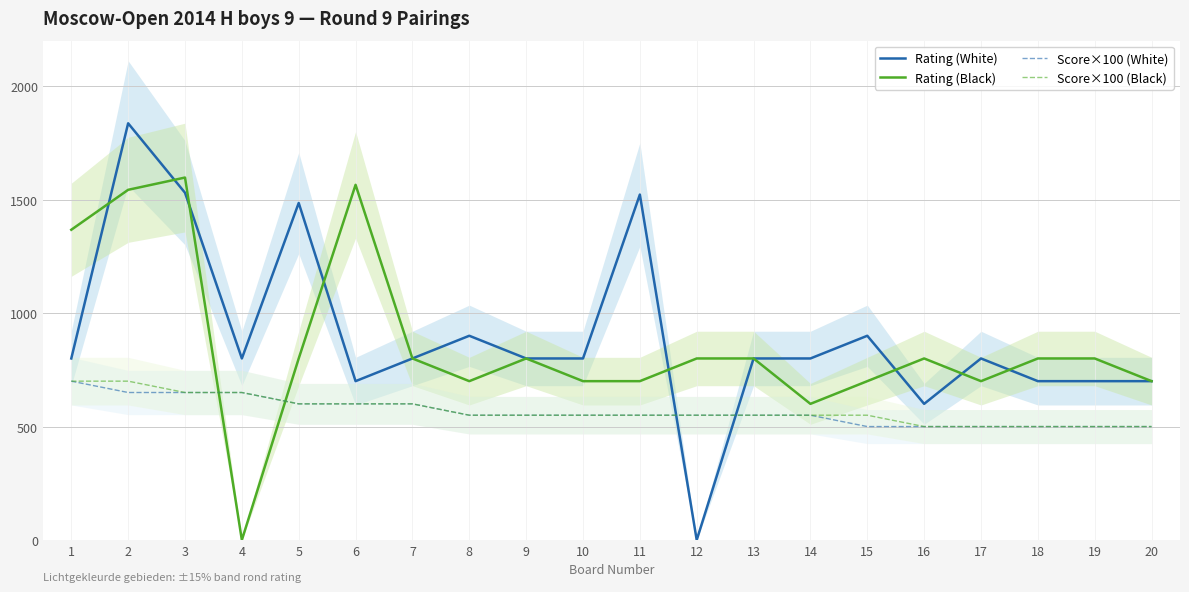

What is the greatest value displayed?

1836